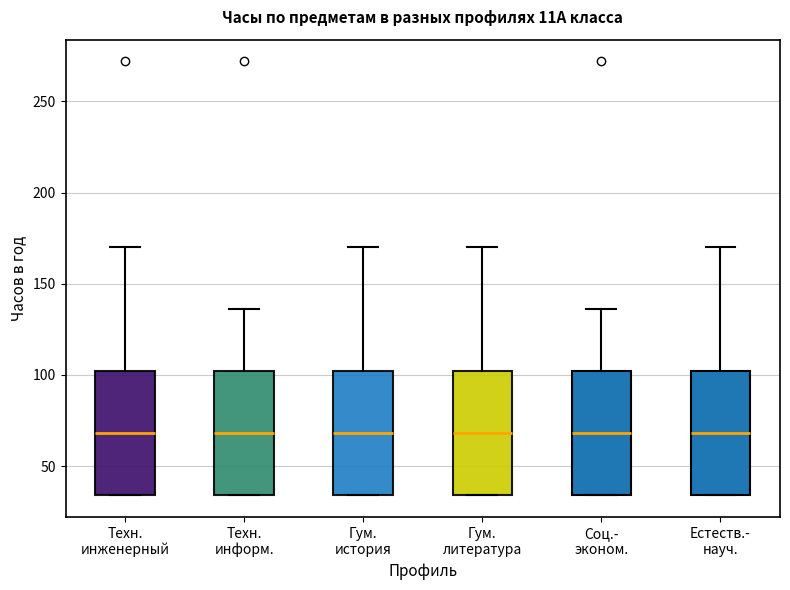

Reading left to right, read every box against the y-axis: the position of its median line, the range the box covers, and the ends of its whiskers. The values are not printed on the chart, so give them approximately, as read against the axis.

Техн. инженерный: median 70, box 35 to 100, whiskers 35 to 170
Техн. информ.: median 70, box 35 to 100, whiskers 35 to 135
Гум. история: median 70, box 35 to 100, whiskers 35 to 170
Гум. литература: median 70, box 35 to 100, whiskers 35 to 170
Соц.- эконом.: median 70, box 35 to 100, whiskers 35 to 135
Естеств.- науч.: median 70, box 35 to 100, whiskers 35 to 170